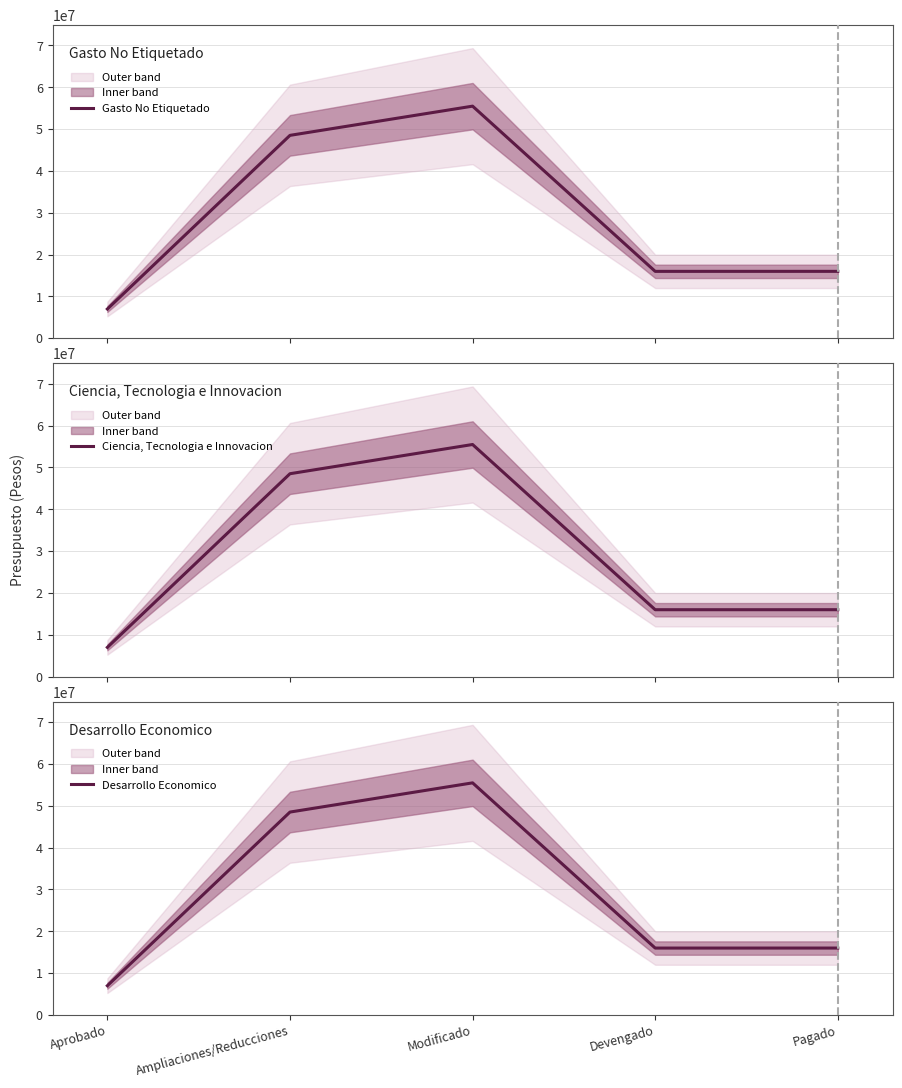

What is the minimum value shown in the chart?

6983965.6